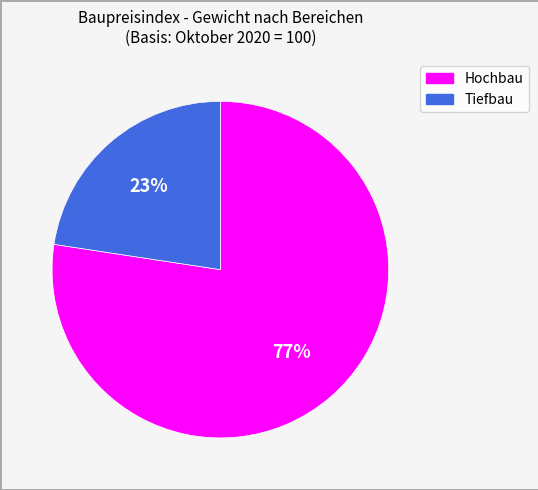

Is the sum of Hochbau and Tiefbau greater than half?

Yes